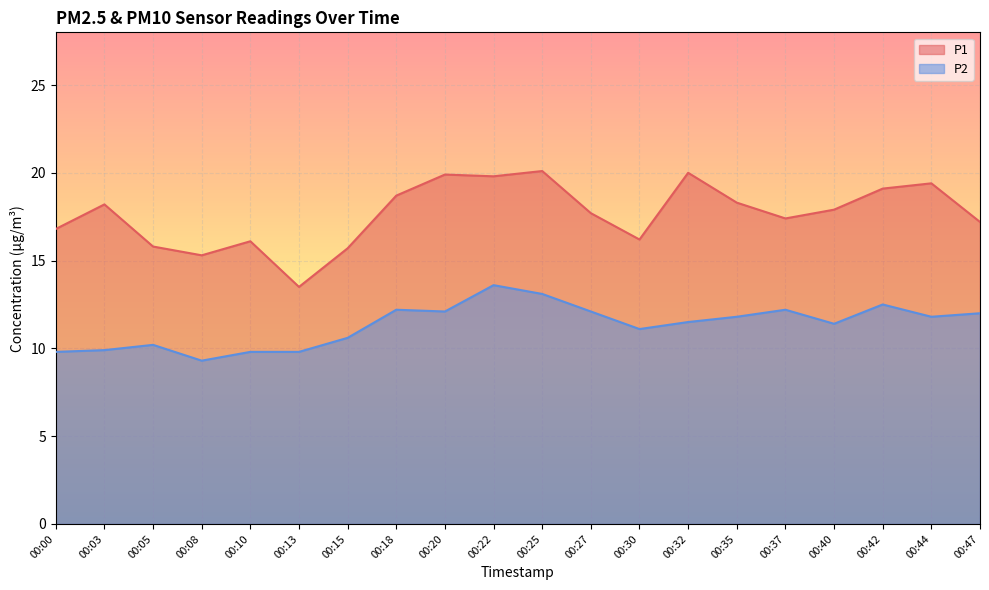

At which label does P2 reach its minimum?

00:08